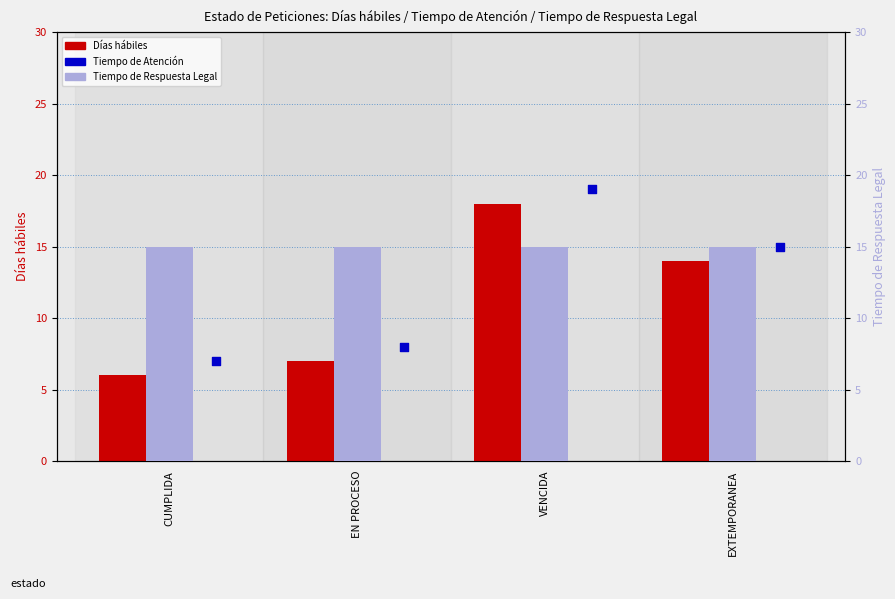

Which series has the largest total across all categories?

Tiempo de Respuesta Legal